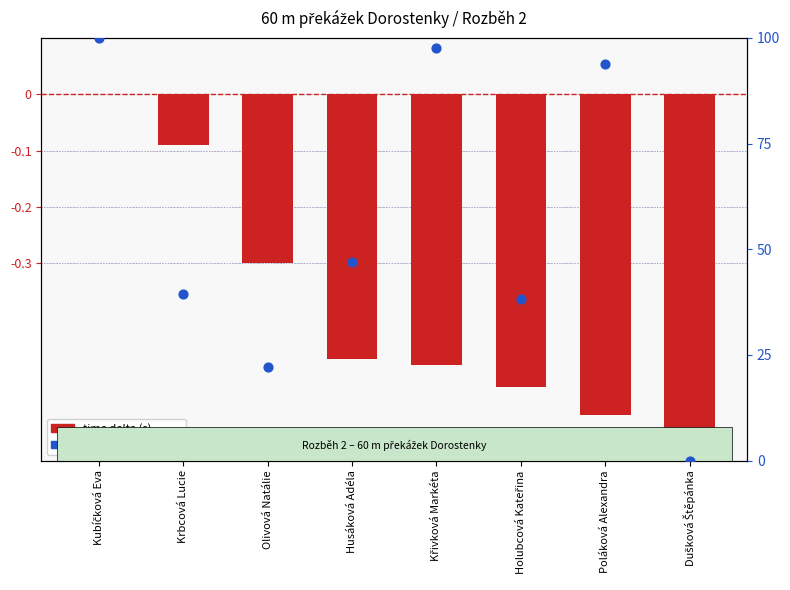

What are all the series names shown in the legend?

time delta (s), reakce rank